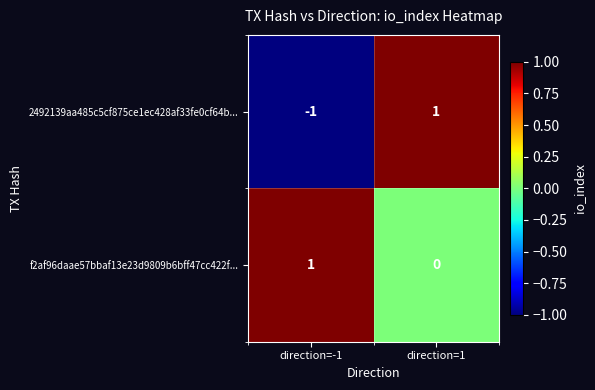

True or false: 2492139aa485c5cf875ce1ec428af33fe0cf64b... has a value of 1 at direction=1.

True